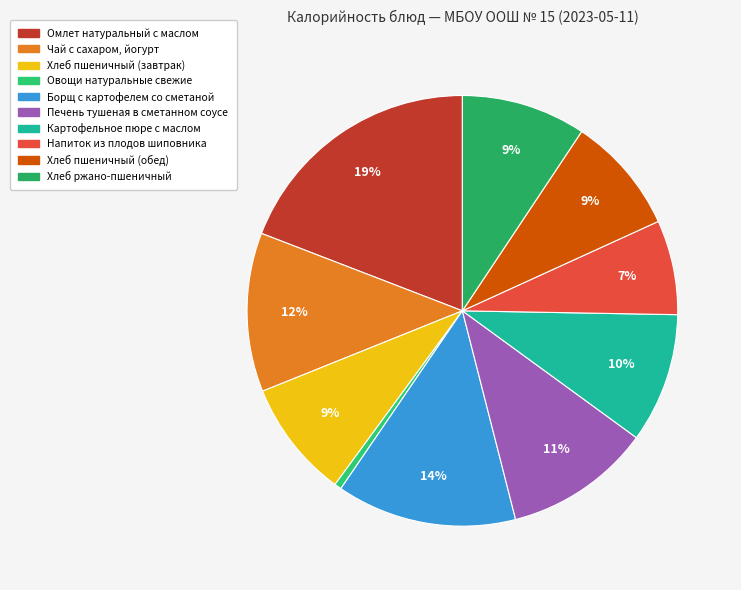

What is the change in value from Хлеб пшеничный (завтрак) to Хлеб ржано-пшеничный?

+8.3